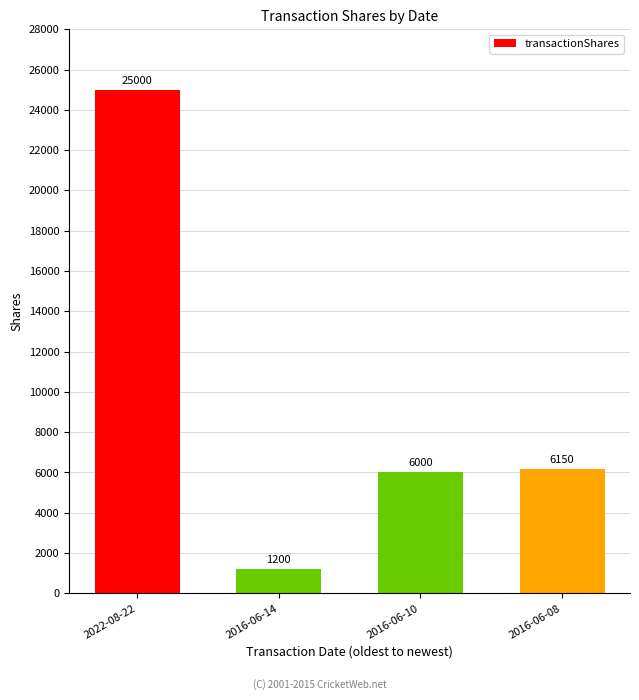

Where does the data first go above 6150?

2022-08-22